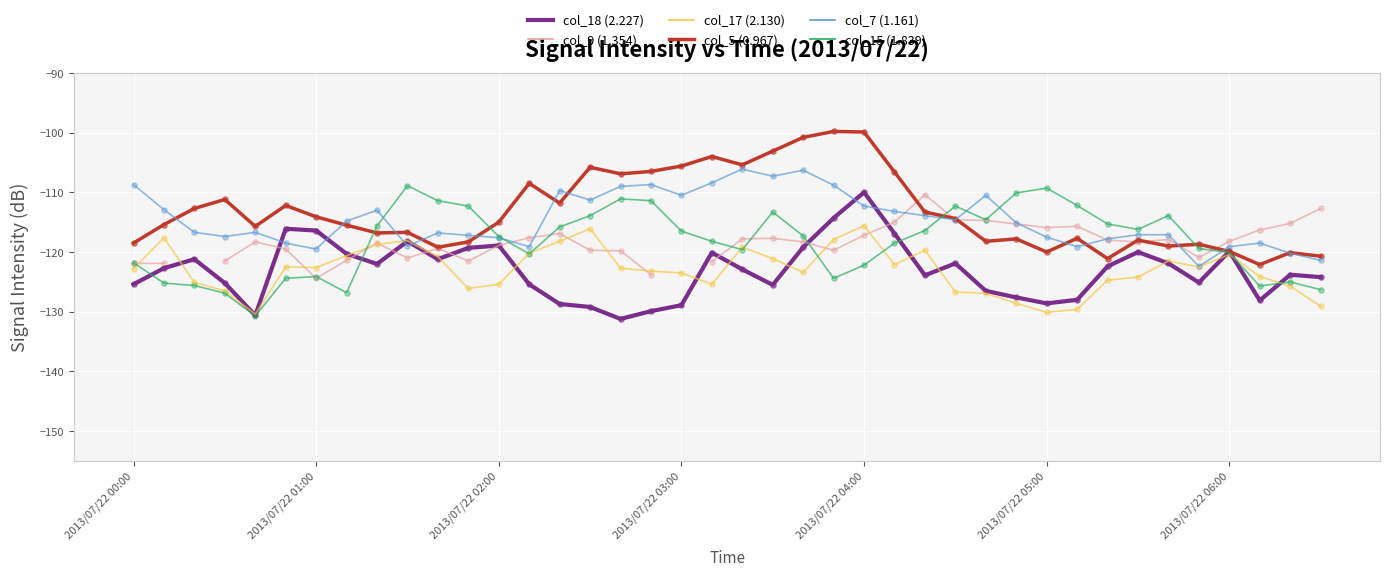

True or false: col_18 (2.227) has a value of -110.0 at 2013/07/22 04:00.

True